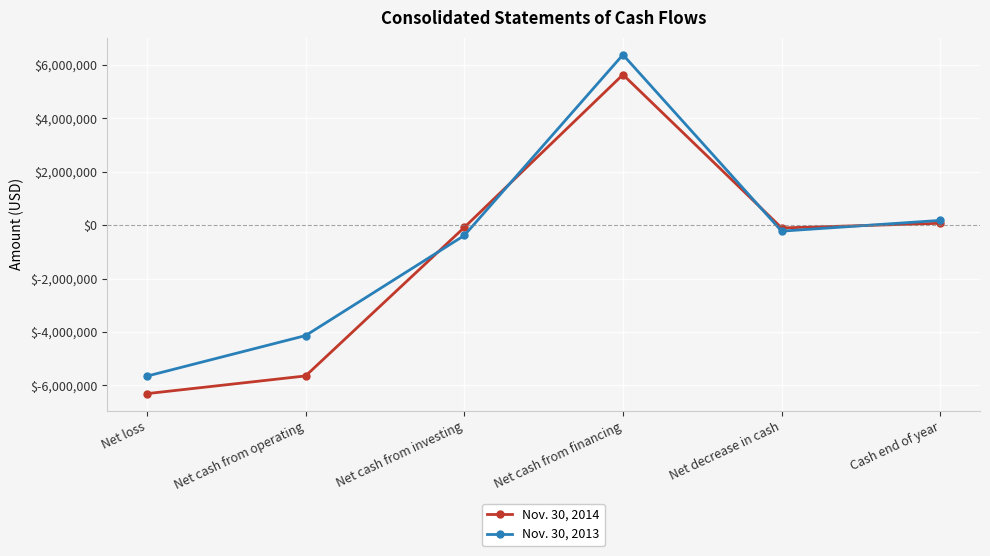

How many values in Nov. 30, 2013 are below zero?

4